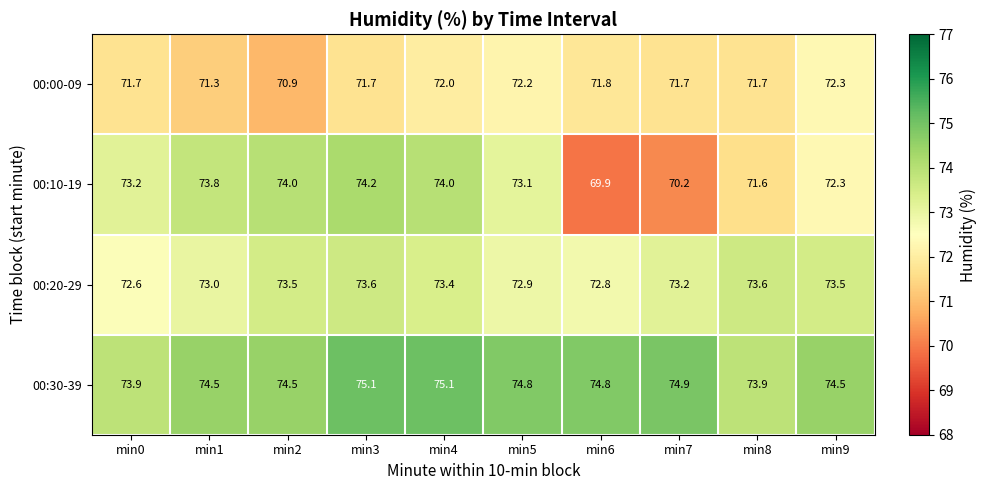

At how many categories does at least one series exceed 72?

10